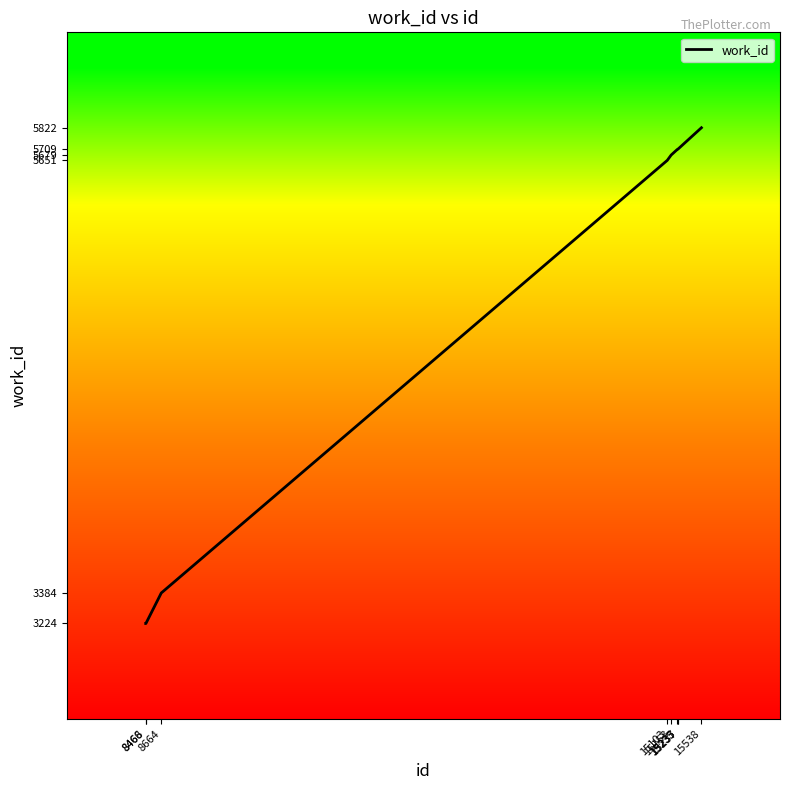

How many lines are shown in the chart?

1